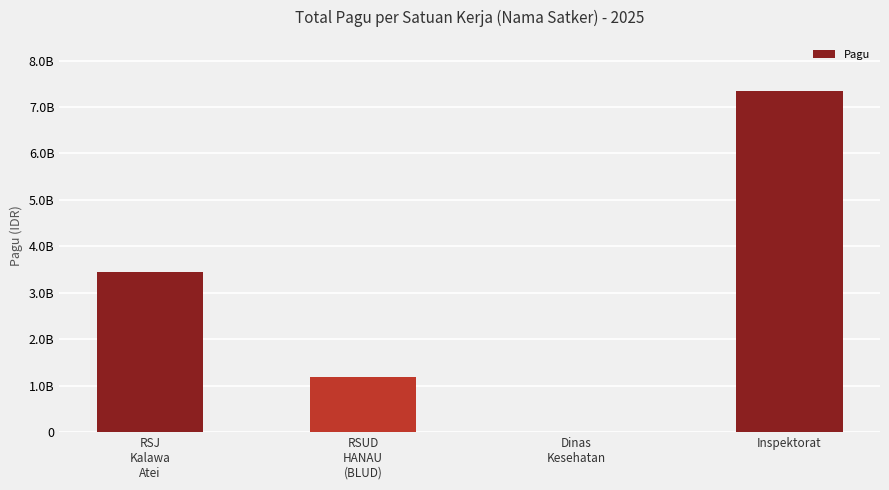

What is the greatest value displayed?

7342431000